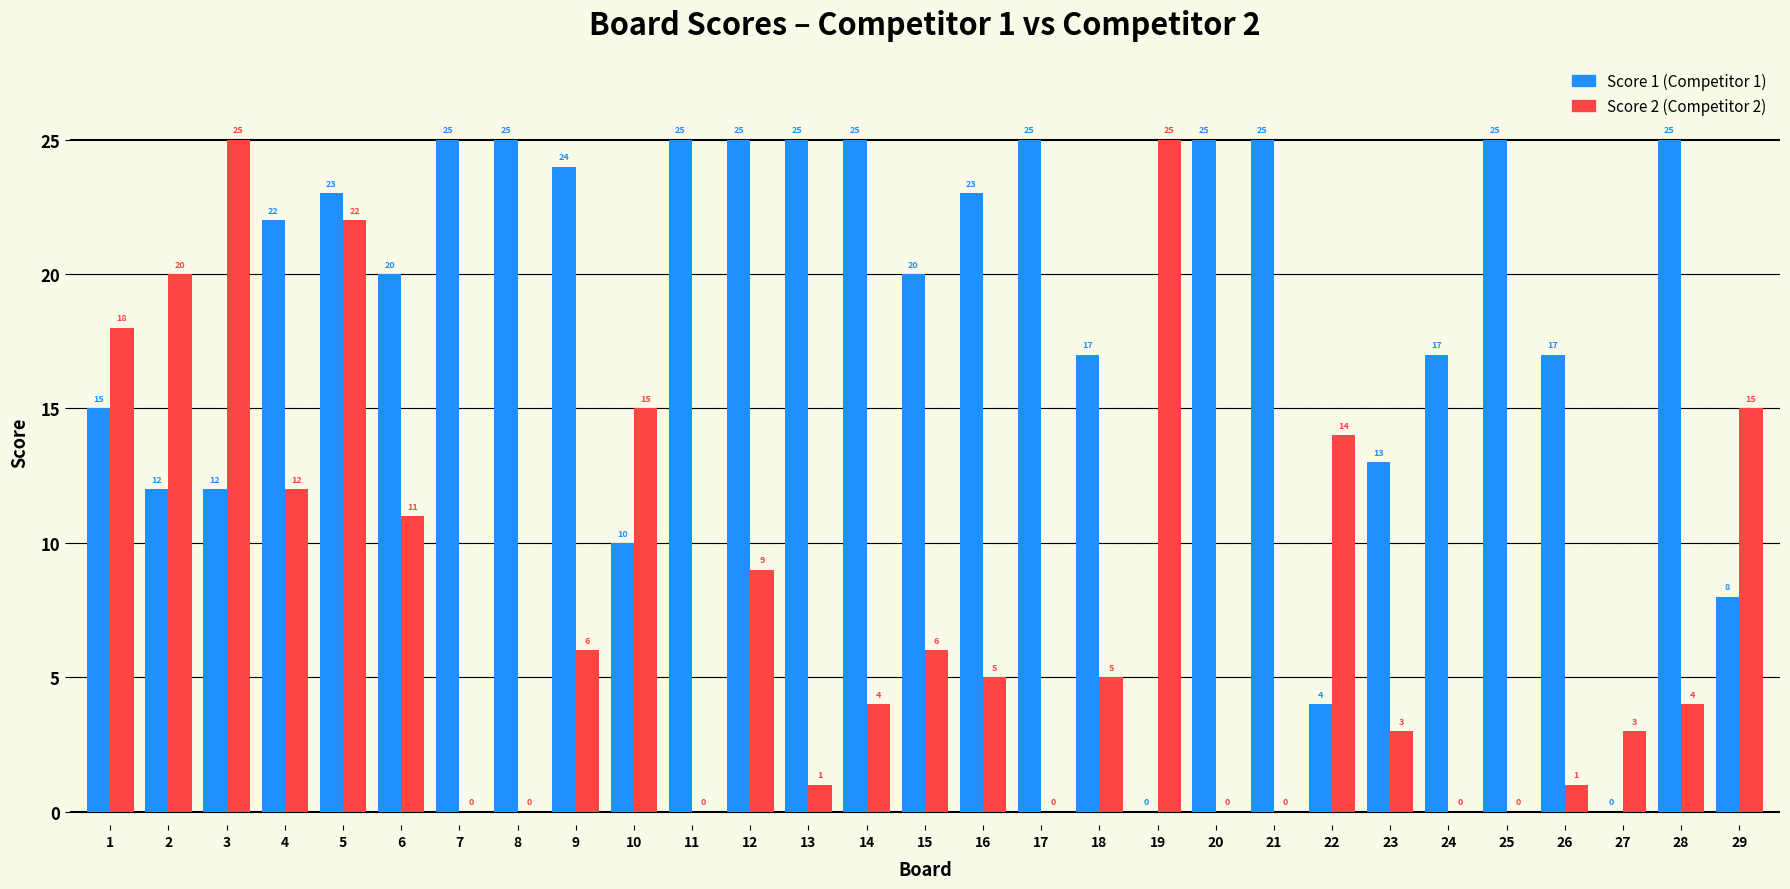

At which category is the sum across all series the highest?

5